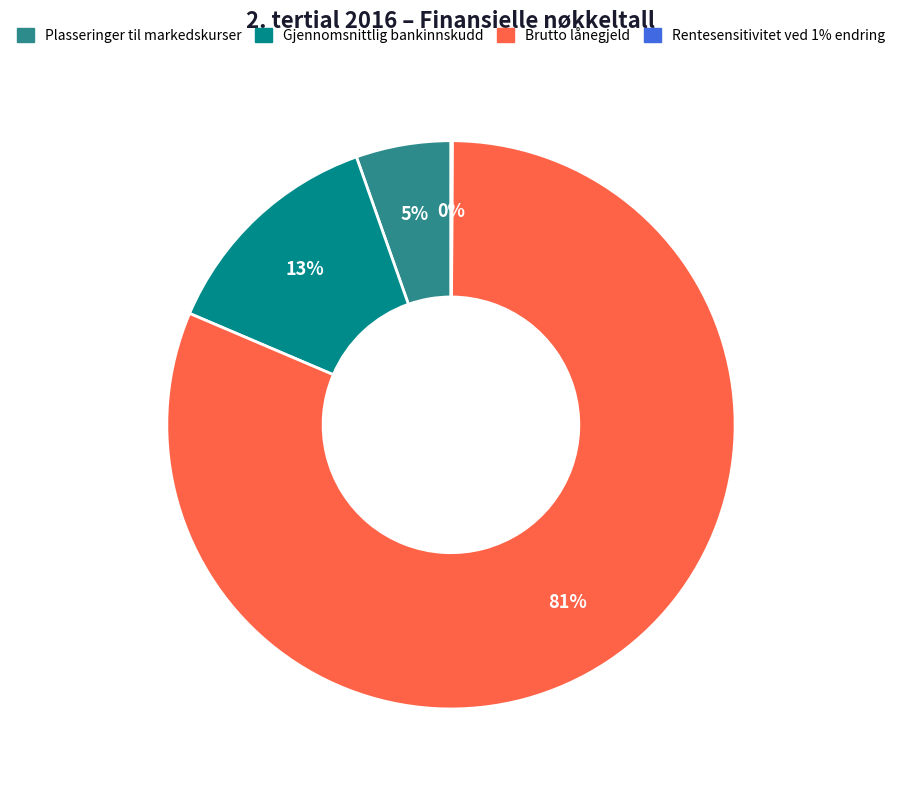

What is the majority slice?

Brutto lånegjeld